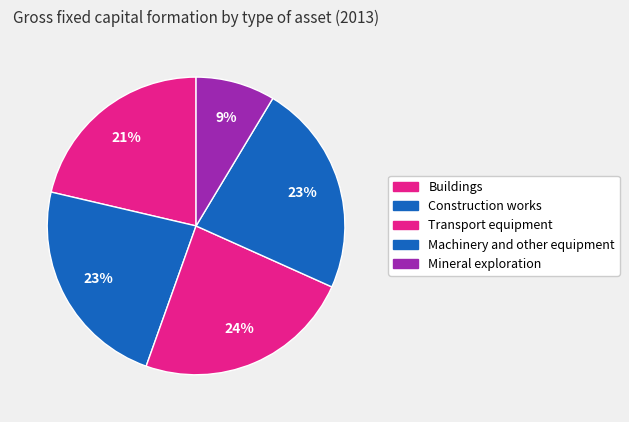

To the nearest percent, what is the combined percentage of Mineral exploration and Construction works?

32%